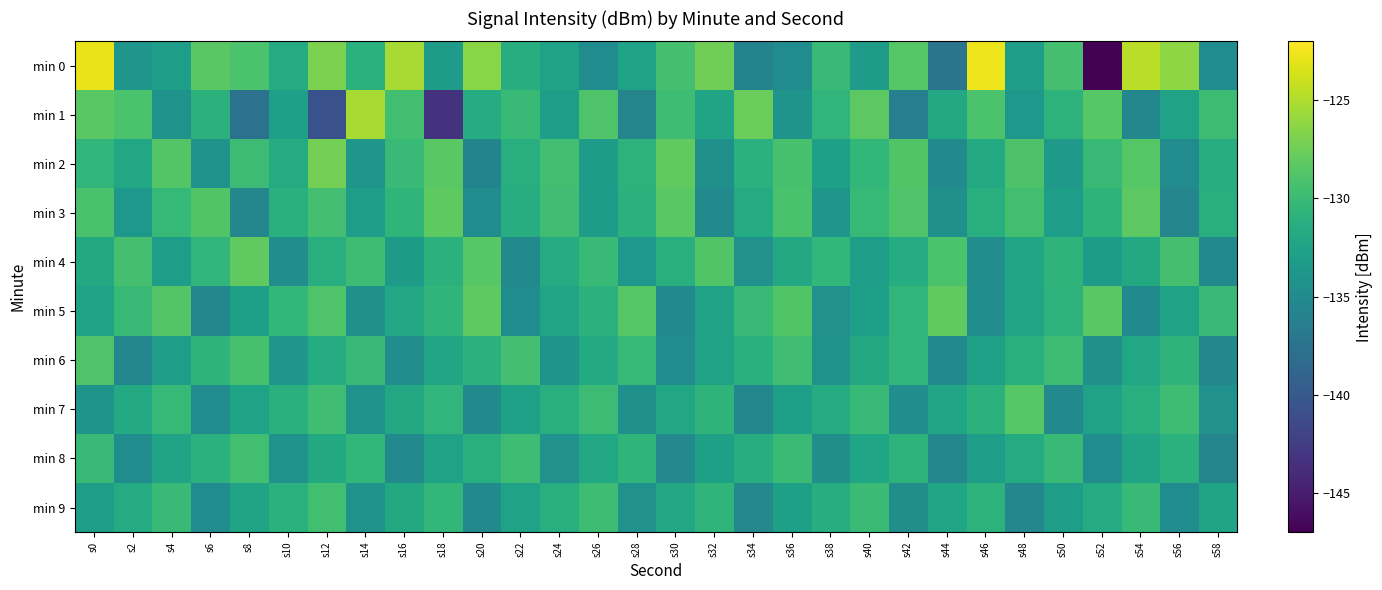

At which category is the sum across all series the highest?

s0